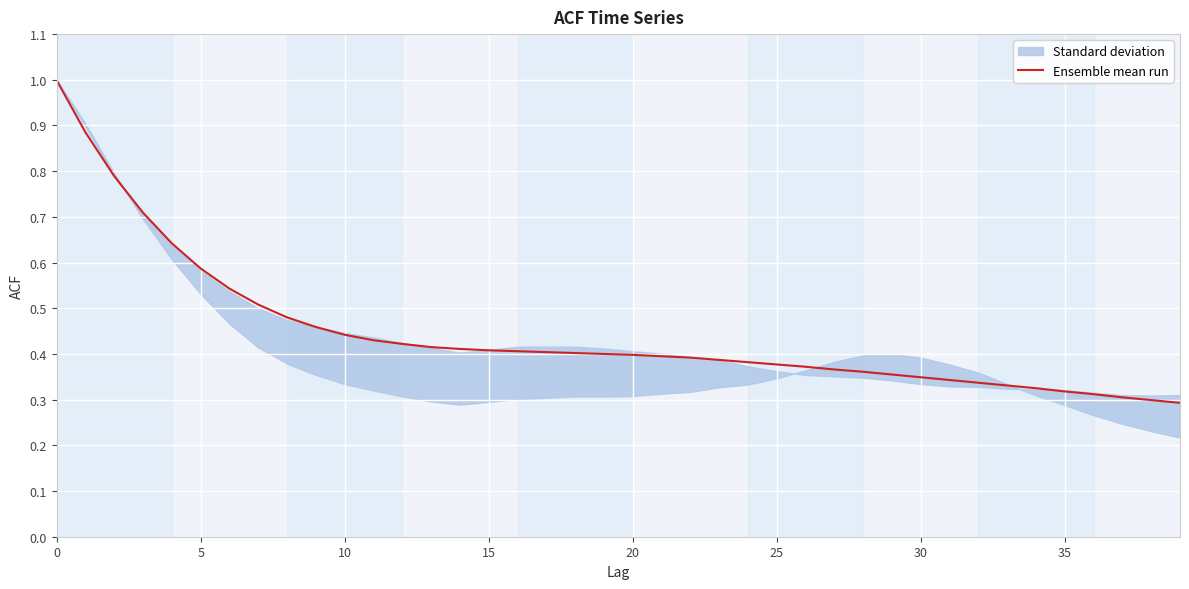

What is the highest value of the Ensemble mean run series?

1.0